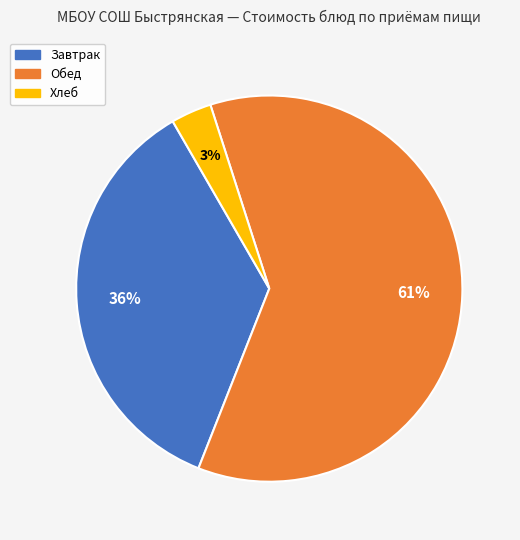

What is the smallest slice in the pie chart?

Хлеб